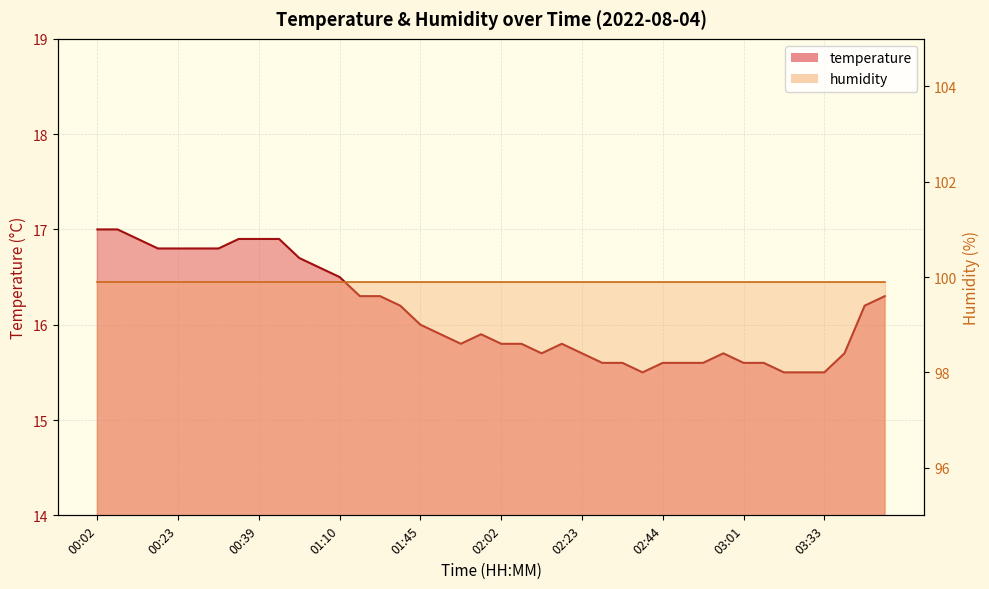

What is the maximum value shown in the chart?

17.0